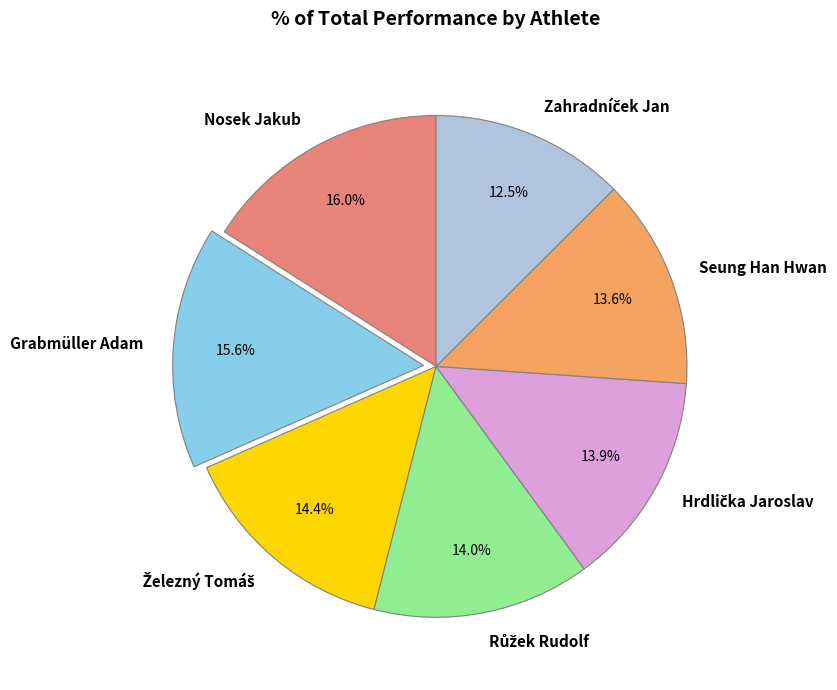

Is there any slice that represents more than half of the pie?

No